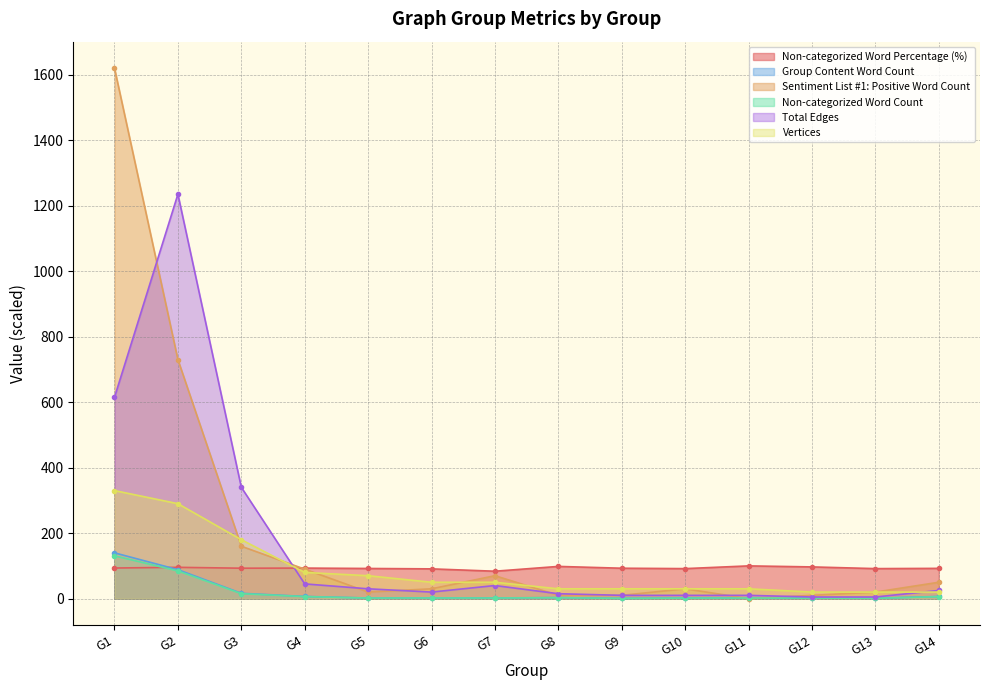

The value of Total Edges at G2 is 1904.9. True or false?

False